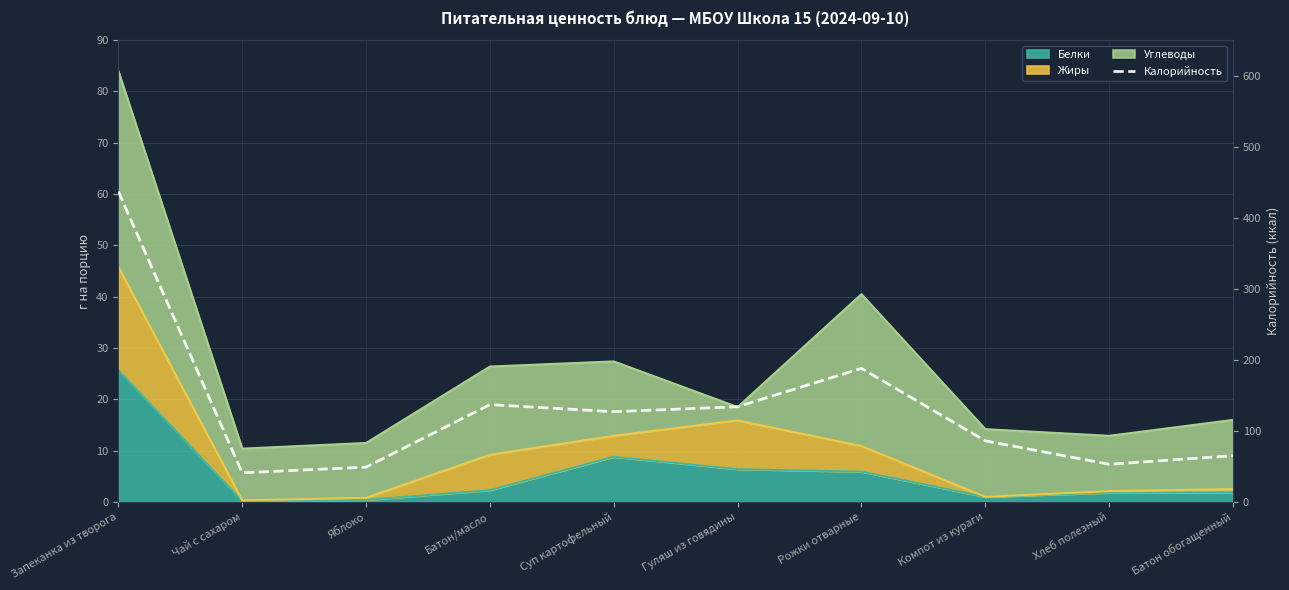

Rank the categories by value from lowest to highest.

Чай с сахаром, Яблоко, Хлеб полезный, Батон обогащенный, Компот из кураги, Суп картофельный, Гуляш из говядины, Батон/масло, Рожки отварные, Запеканка из творога